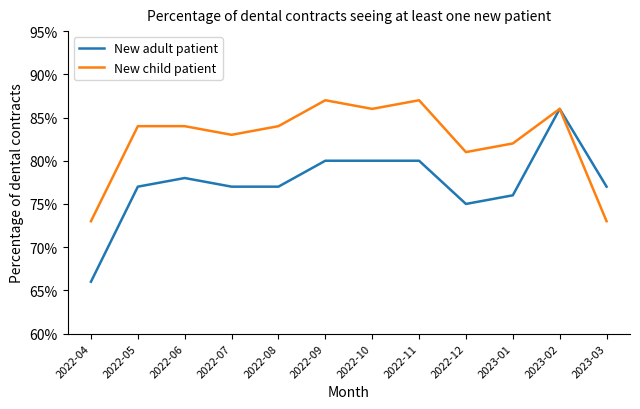

Which series has the largest total across all categories?

New child patient